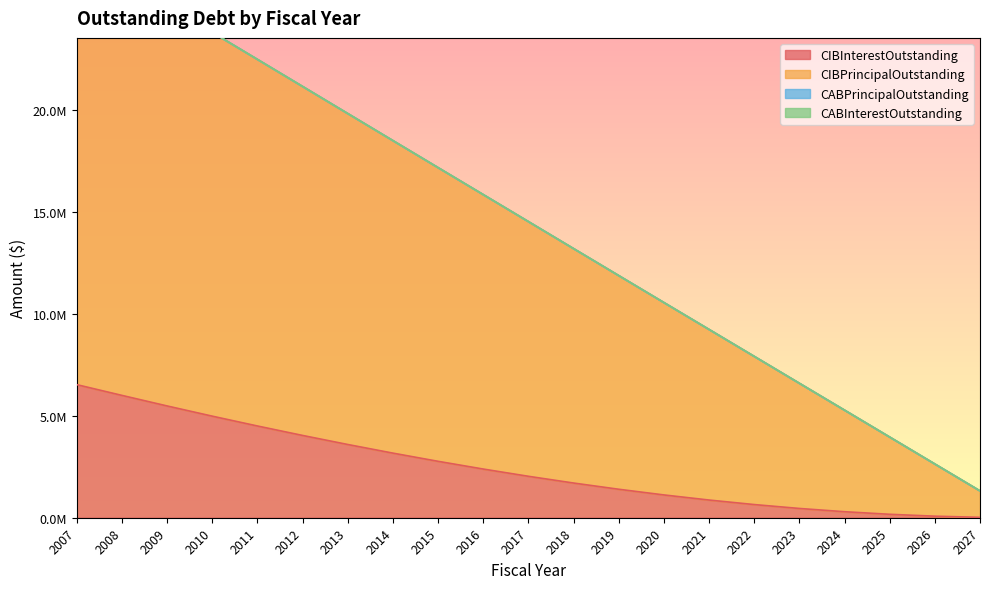

True or false: CIBPrincipalOutstanding and CIBInterestOutstanding cross at least once.

False